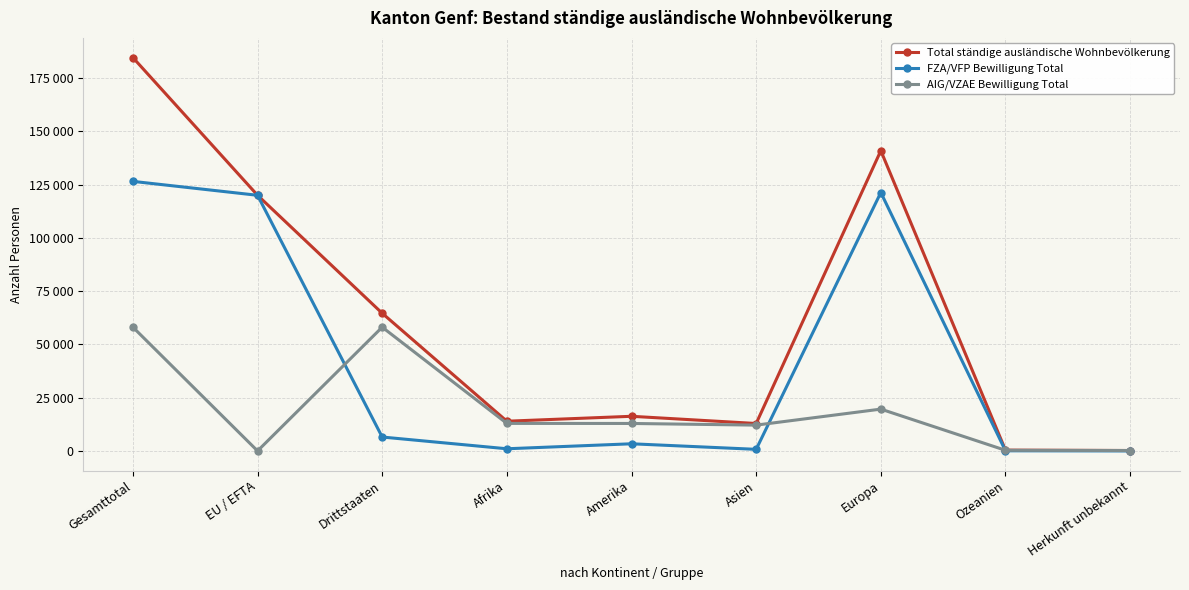

What is the value of the Total ständige ausländische Wohnbevölkerung point at the 4th from the left?

13953